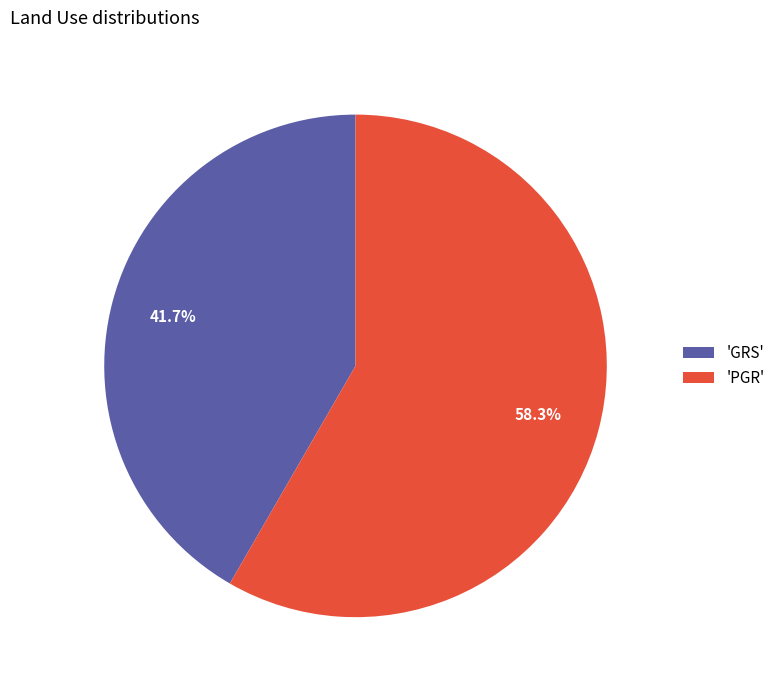

What is the smallest slice in the pie chart?

'GRS'